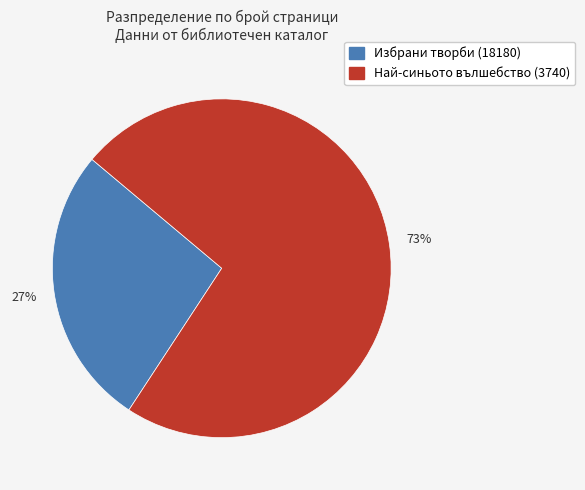

Which has a higher value, Избрани творби (18180) or Най-синьото вълшебство (3740)?

Най-синьото вълшебство (3740)